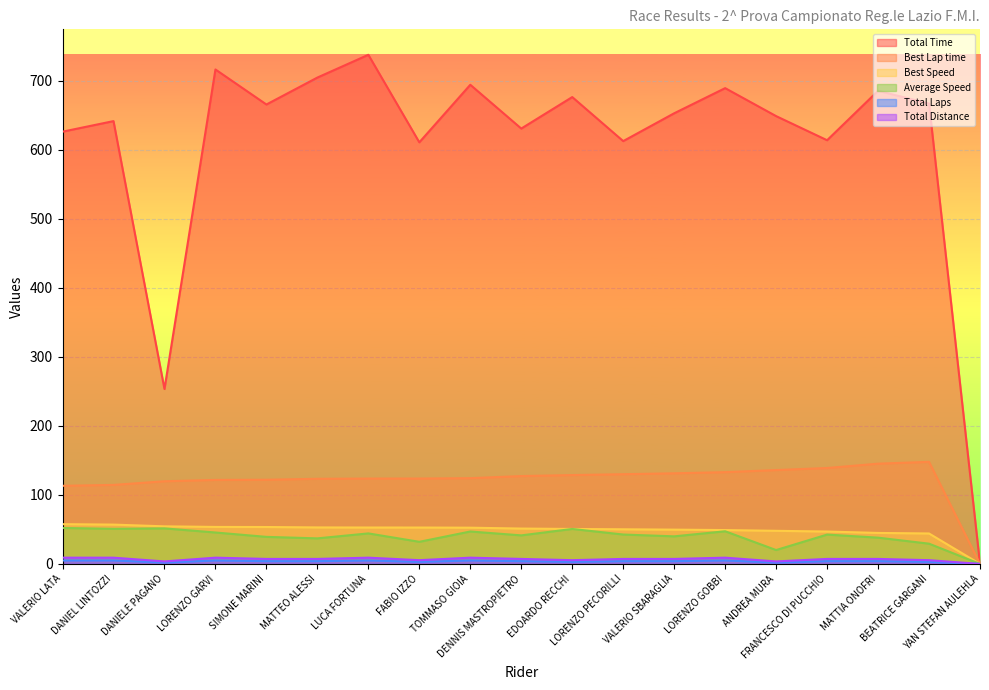

How many data points in Total Time are less than 652?

9